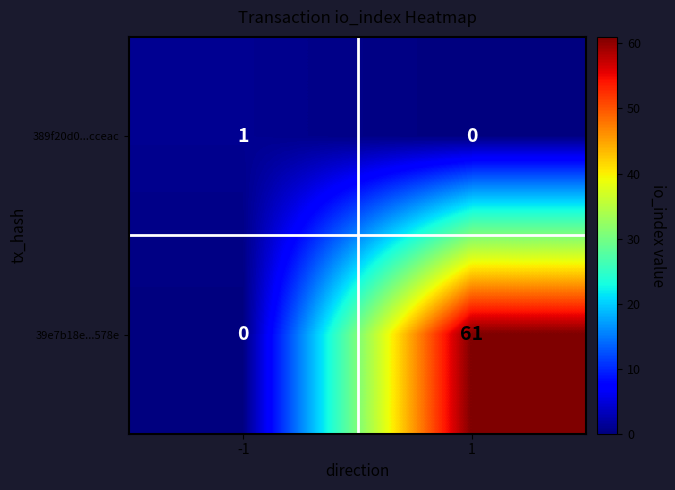

What is the spread (max minus min) of values at 1?

61